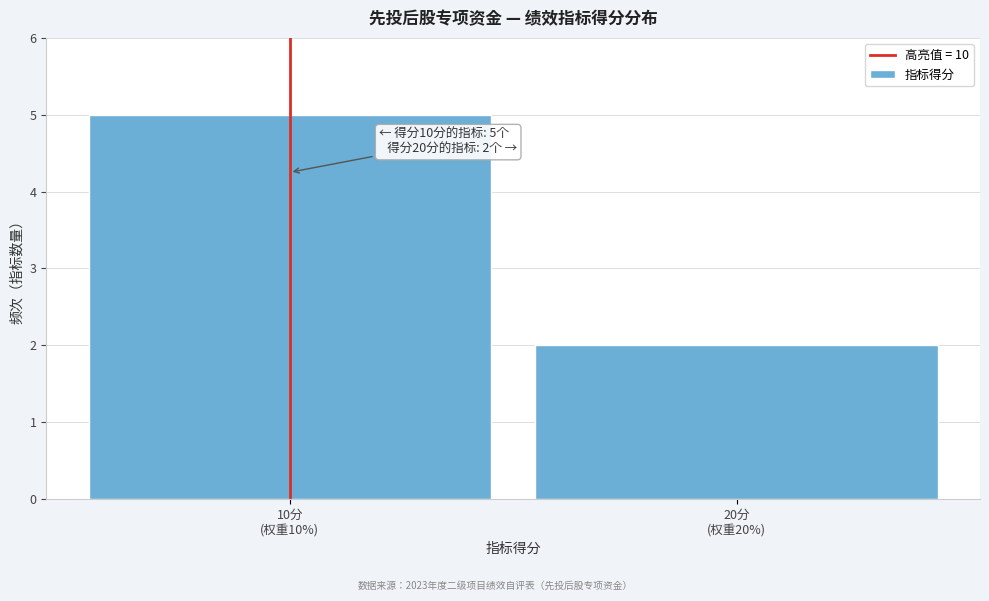

Reading left to right, extract all data points from this chart.

5	2